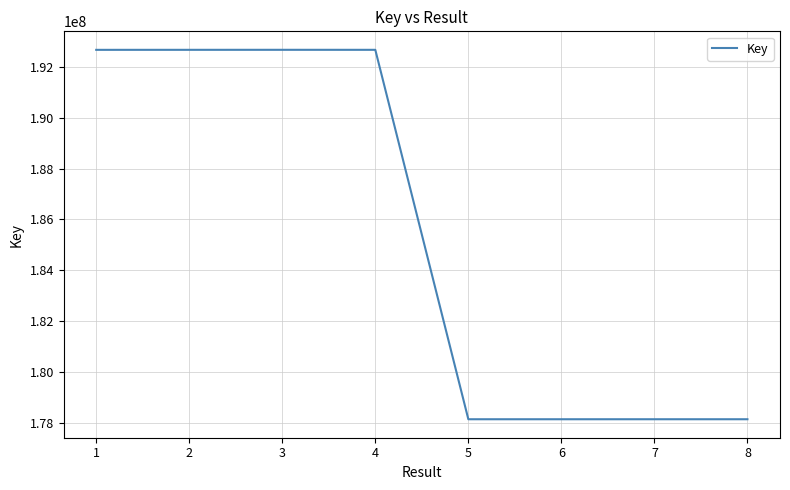

What is the sum of the values at 6 and 7?

356261717